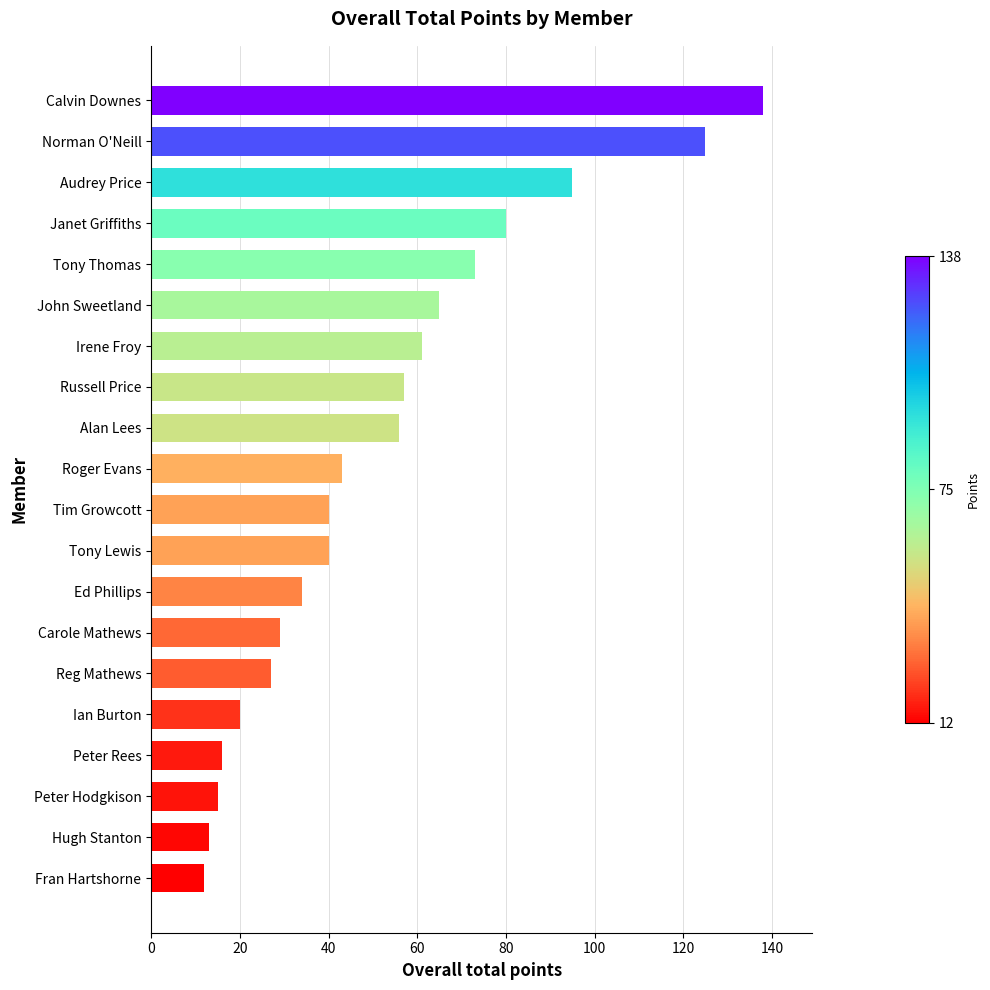

Where is the data nearest to the value 75?

Tony Thomas